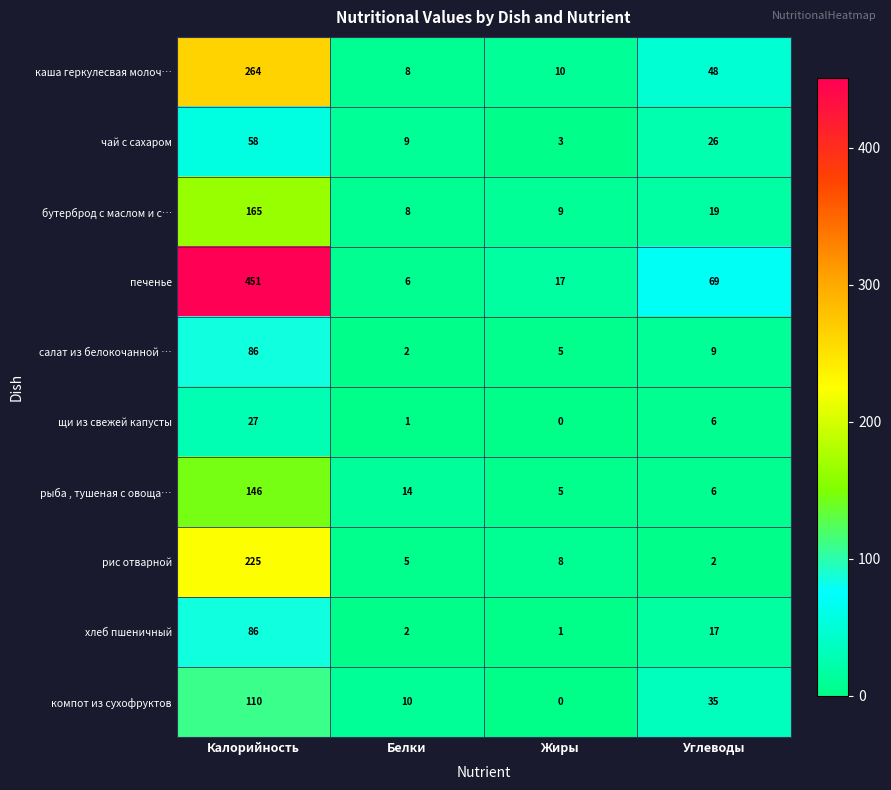

The рис отварной series shows 3 at Белки. True or false?

False